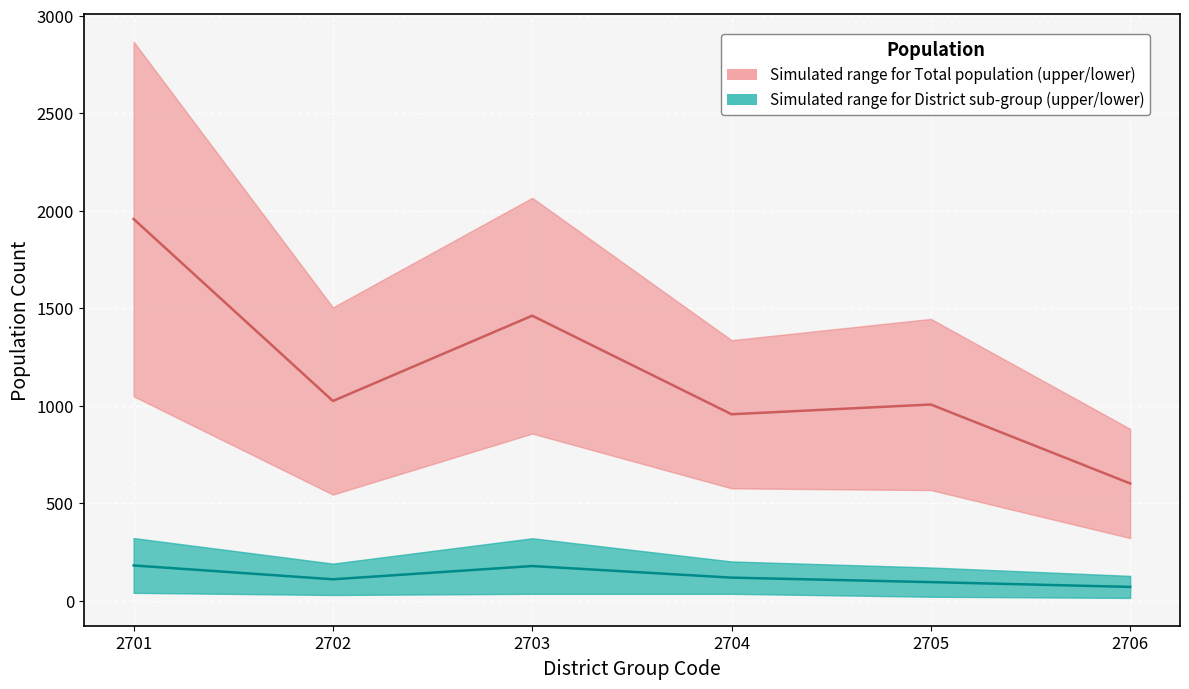

Which series has the largest total across all categories?

Total (upper)